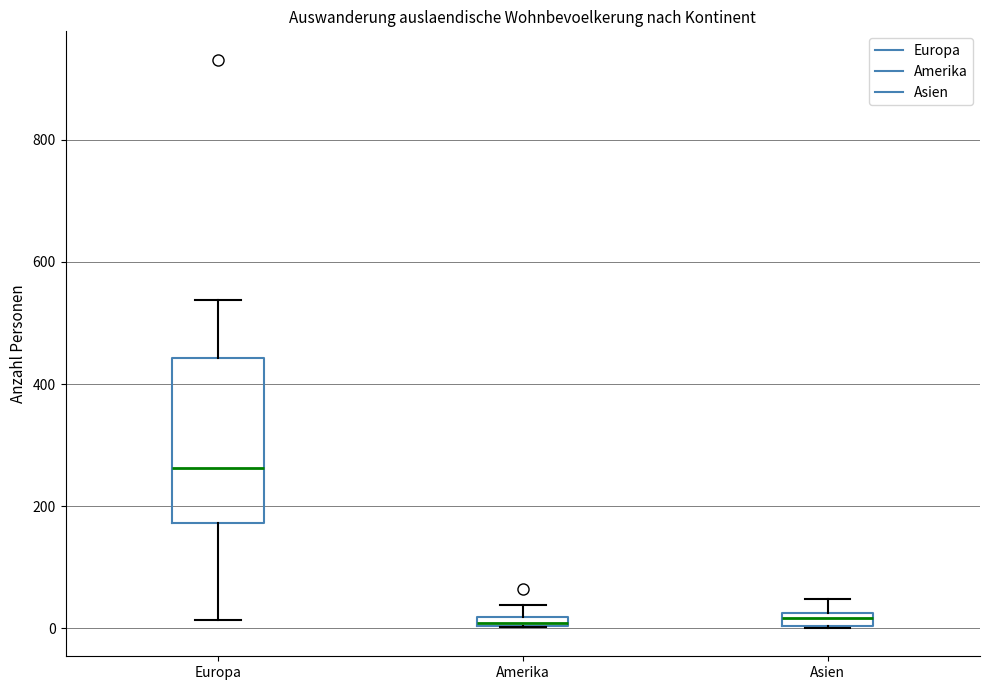

Which box is the tallest, from its lower edge to its upper edge?

Europa